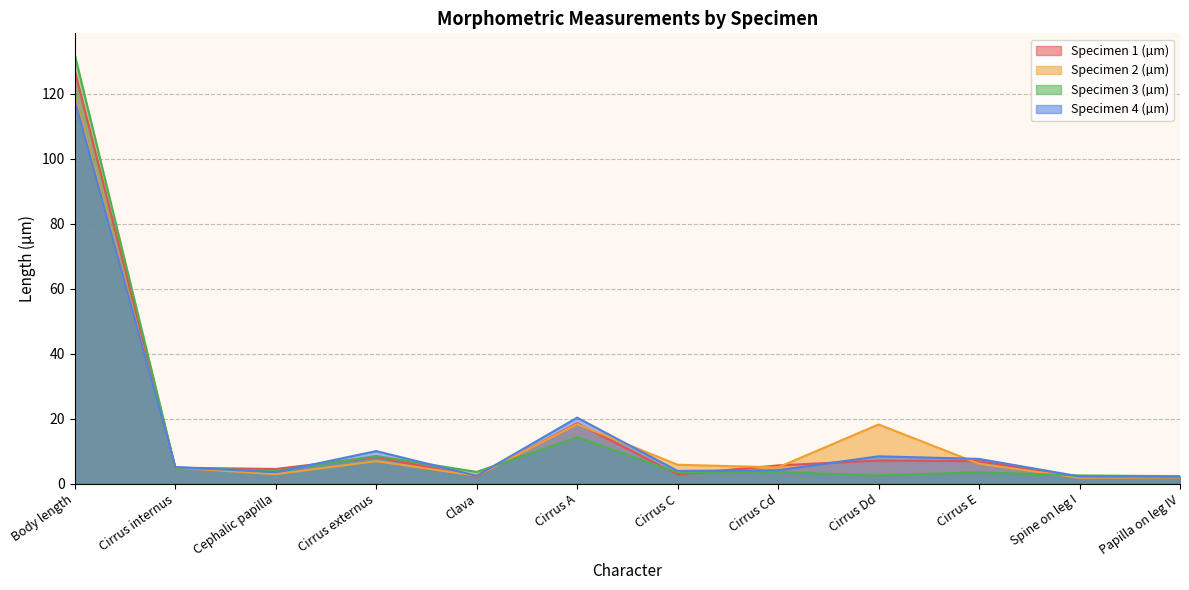

How many categories are shown in the chart?

12